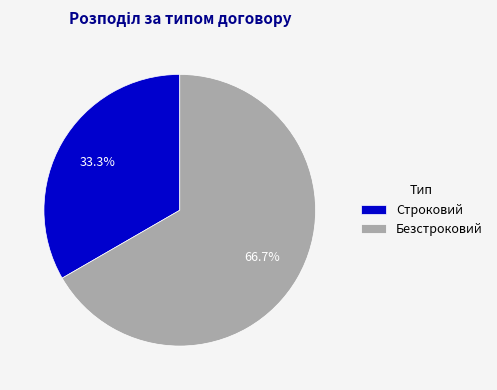

To the nearest percent, what is the combined percentage of Безстроковий and Строковий?

100%